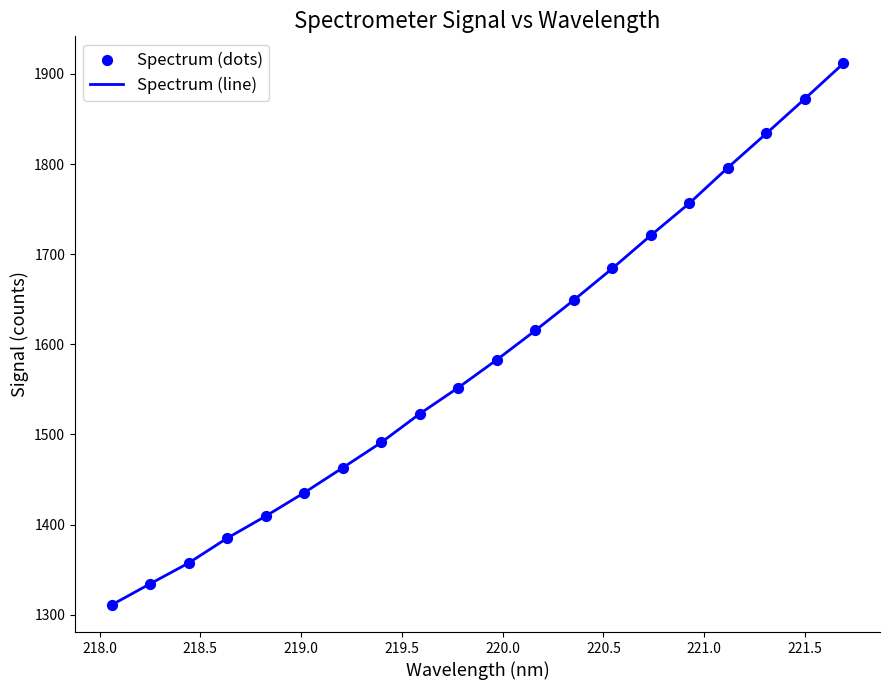

What is the smallest value displayed?

1310.8